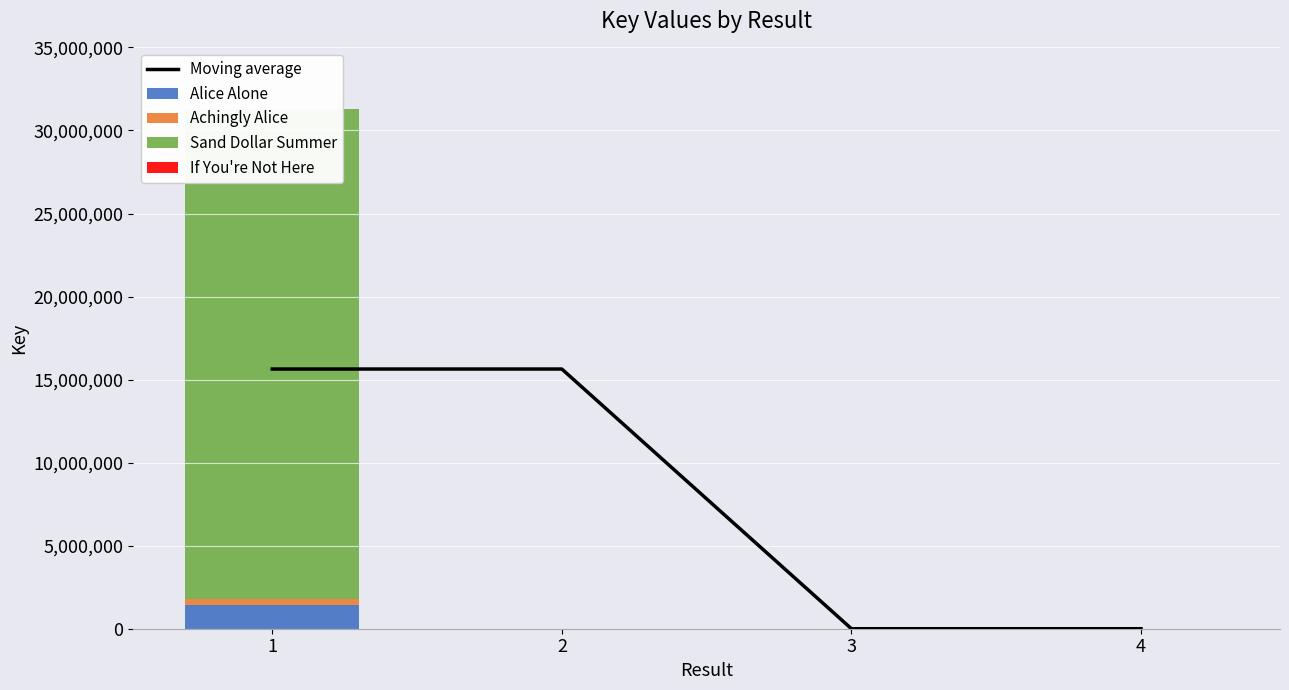

What is the difference between the maximum and minimum values in the Alice Alone series?

1438621